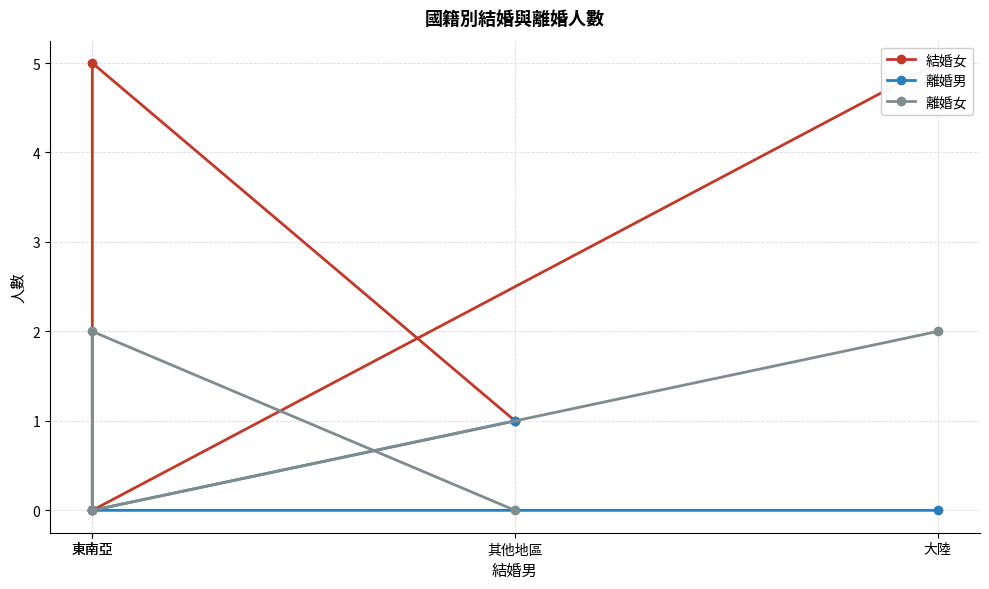

True or false: 結婚女 and 離婚男 cross at least once.

False